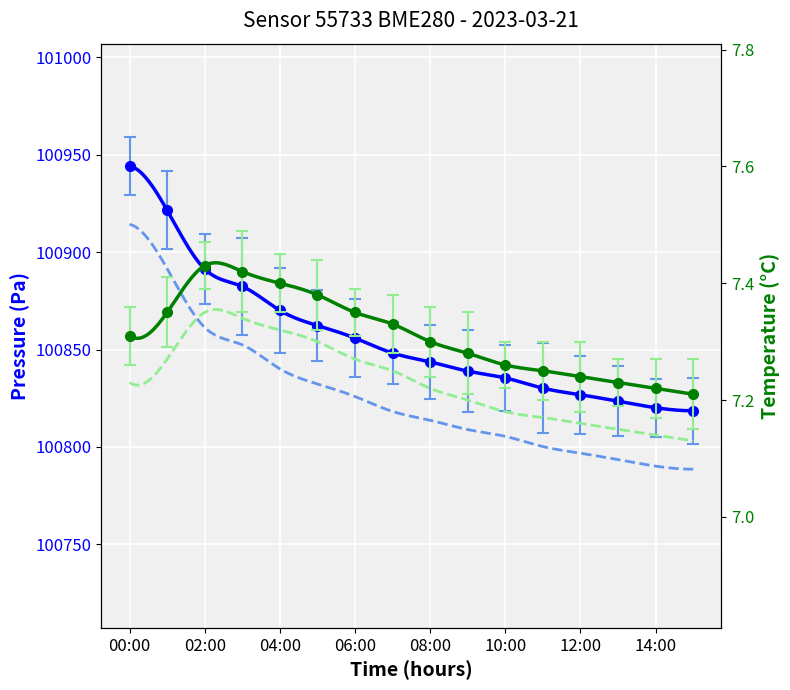

Count the temperature values in the range 7 to 8.

16